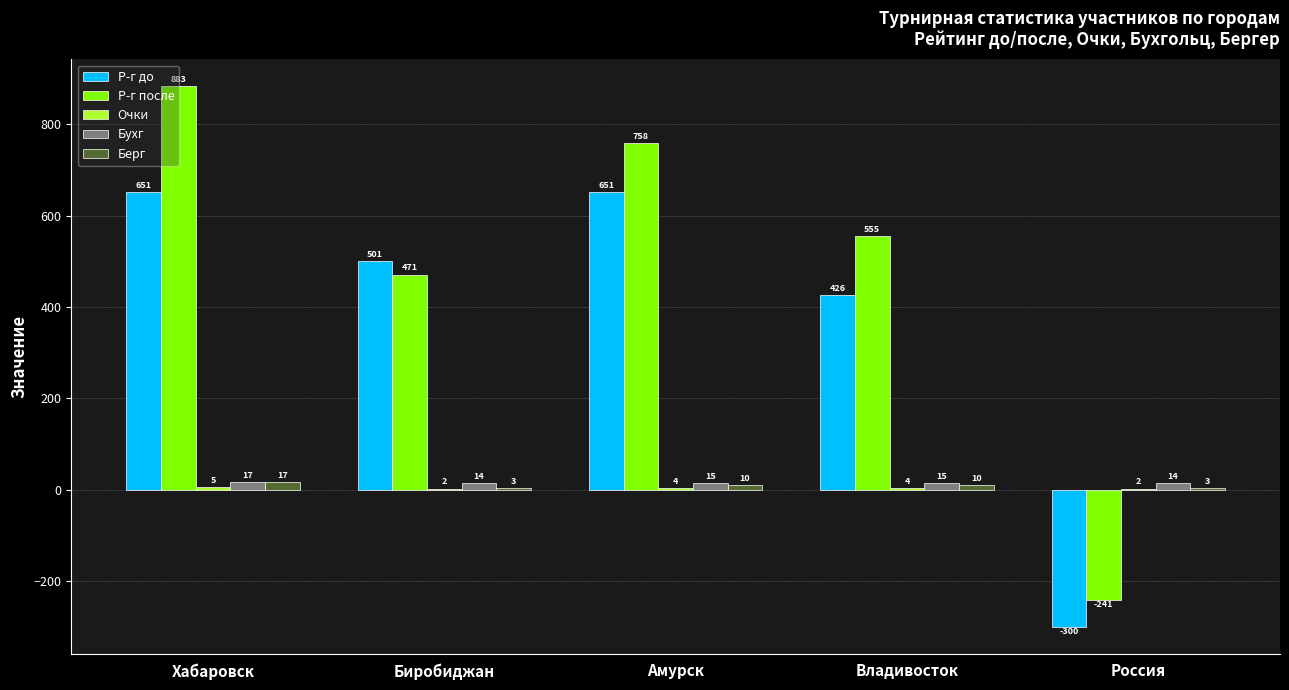

Is it true that Бухг equals 14 at Россия?

True